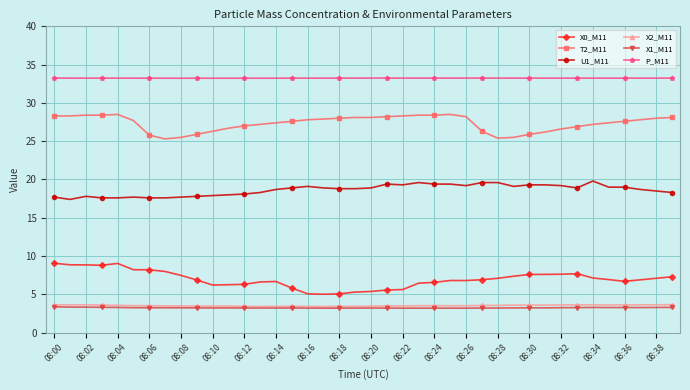

True or false: X0_M11 and P_M11 cross at least once.

False